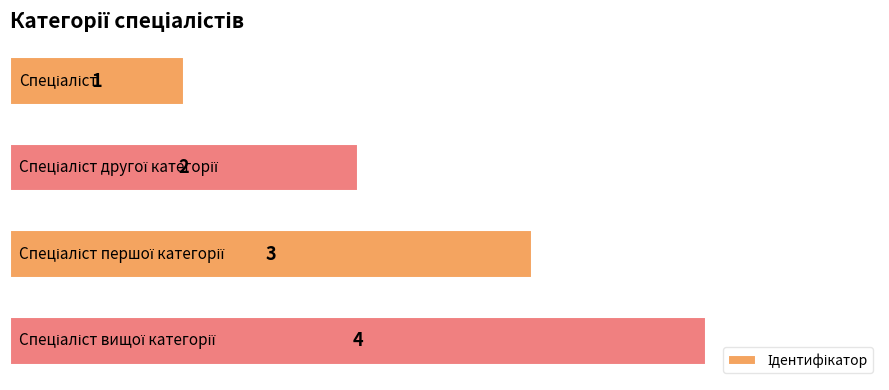

What is the difference between the maximum and minimum values?

3